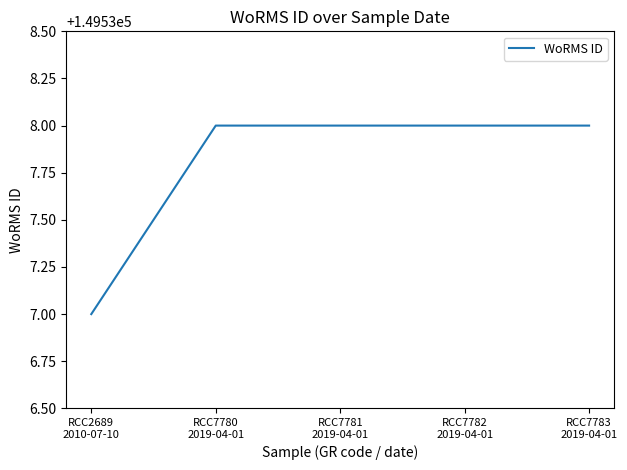

Approximately how many times larger is the value at RCC7783
2019-04-01 compared to RCC7781
2019-04-01?

1.0